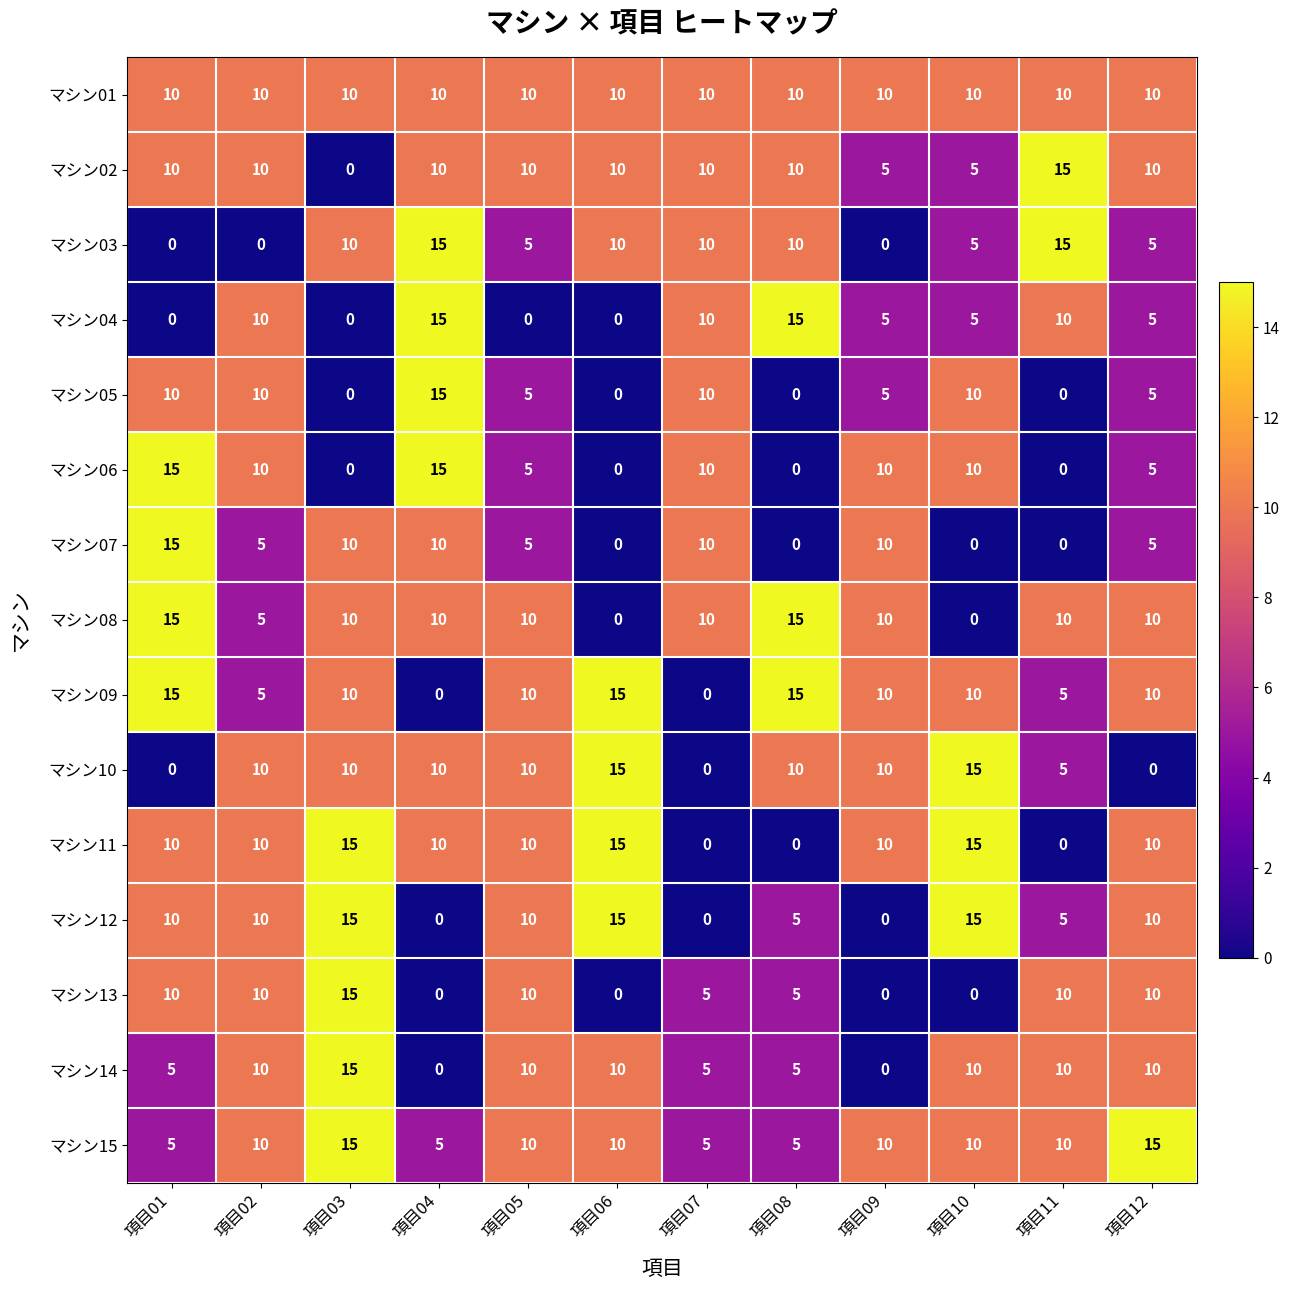

Which series has the largest total across all categories?

マシン01